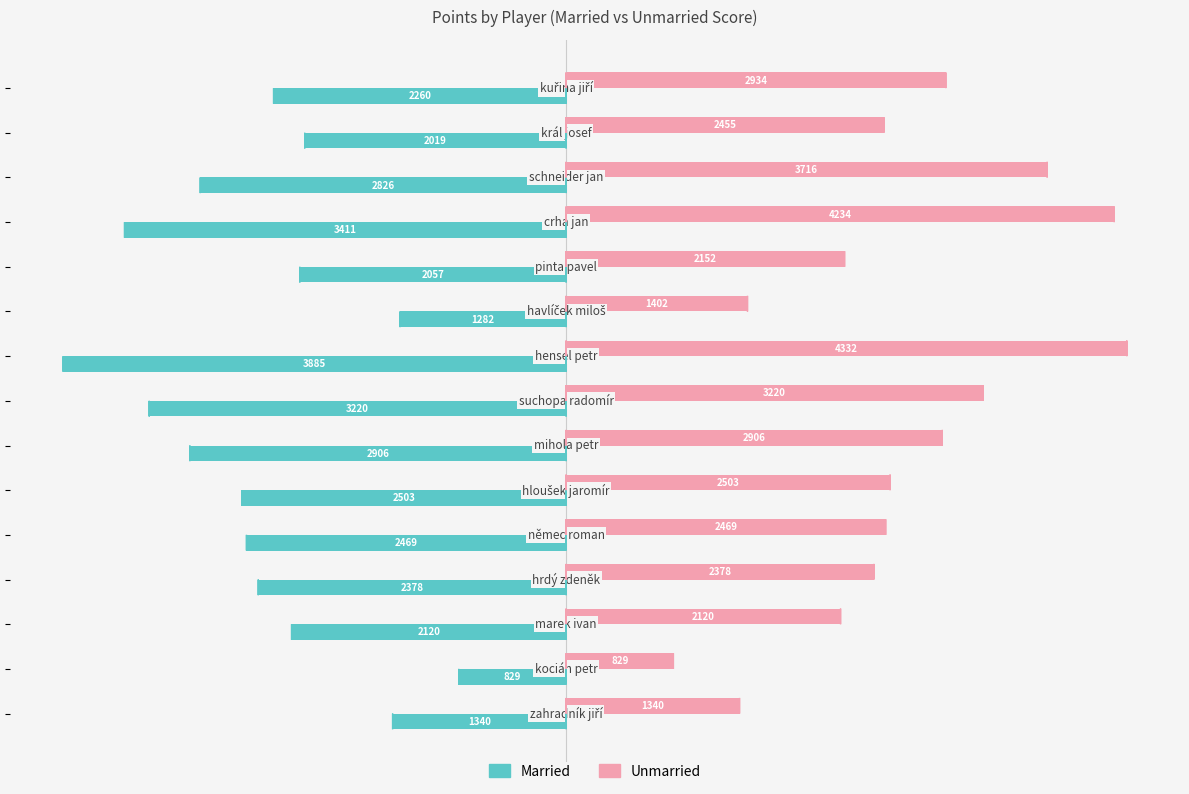

List the series in order of their peak value, lowest first.

Married, Unmarried